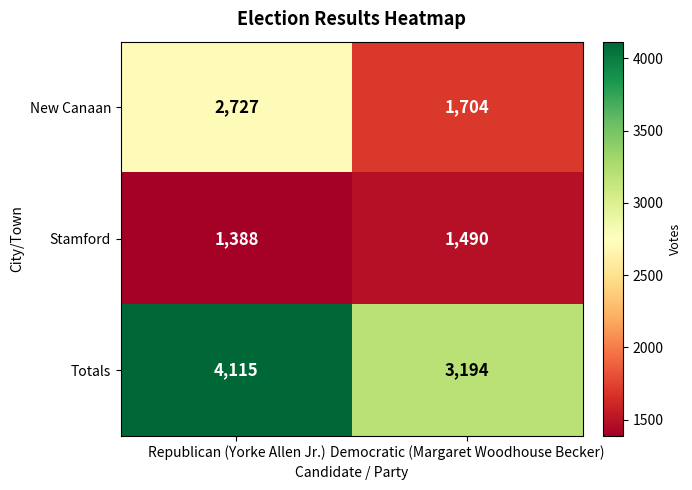

Which series has the largest total across all categories?

Totals